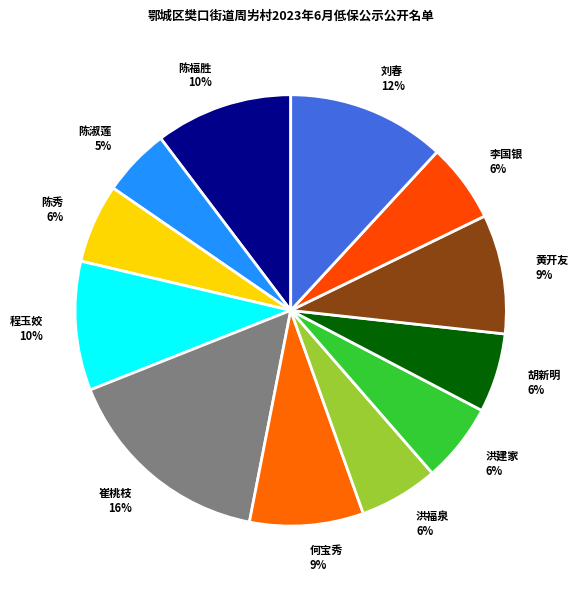

Do 程玉姣 and 崔桃枝 together represent more than half of the pie?

No